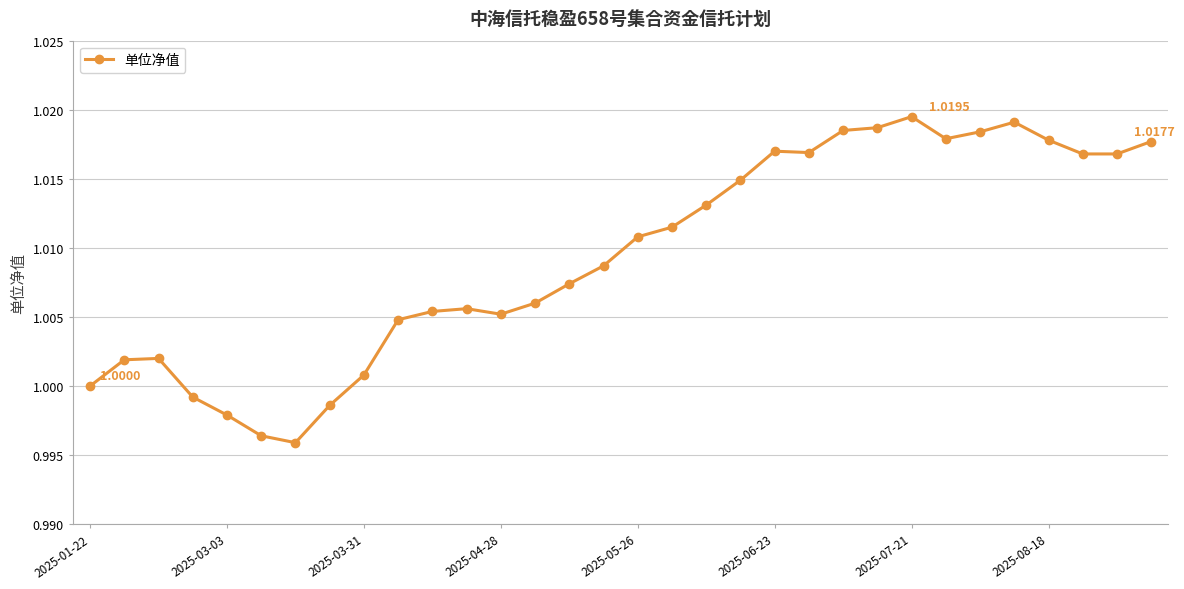

What is the sum of all values?

32.3